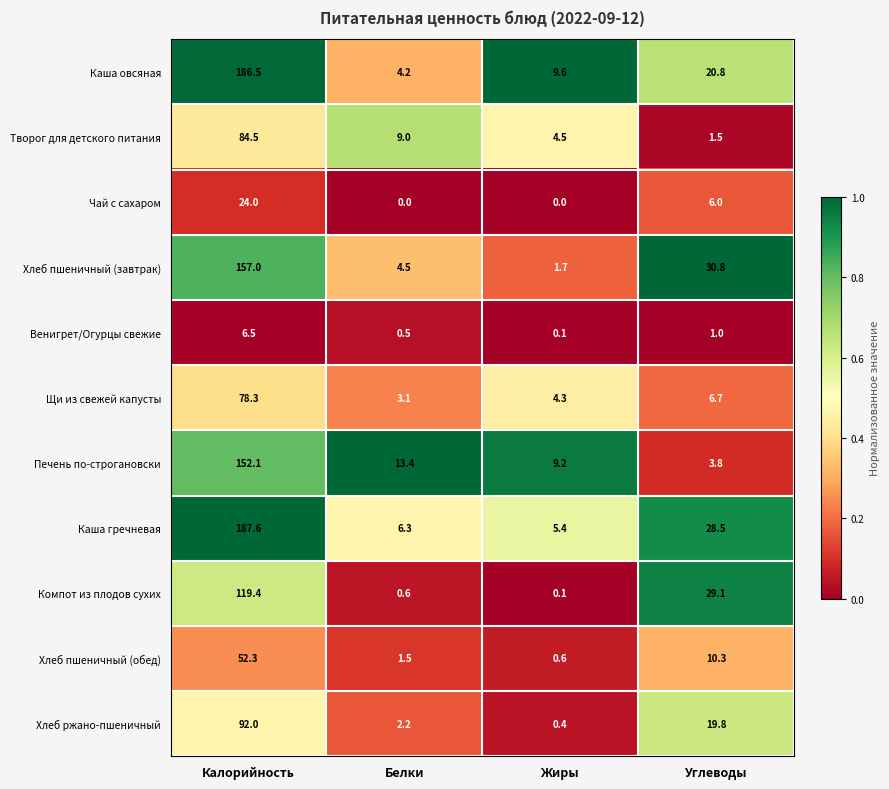

At which category is the sum across all series the highest?

Калорийность